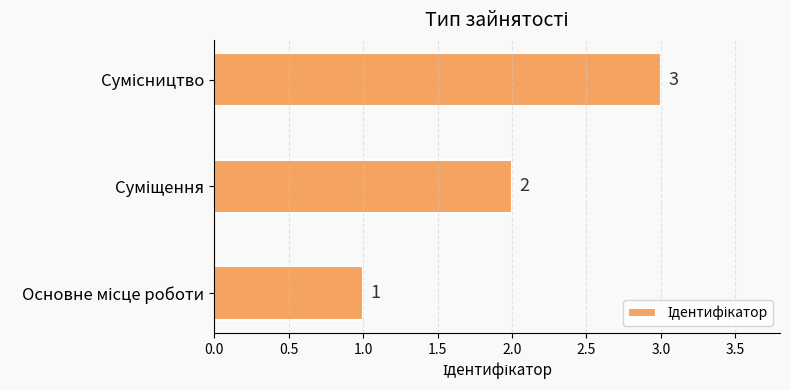

Are the bars grouped side by side (vs. stacked)?

No